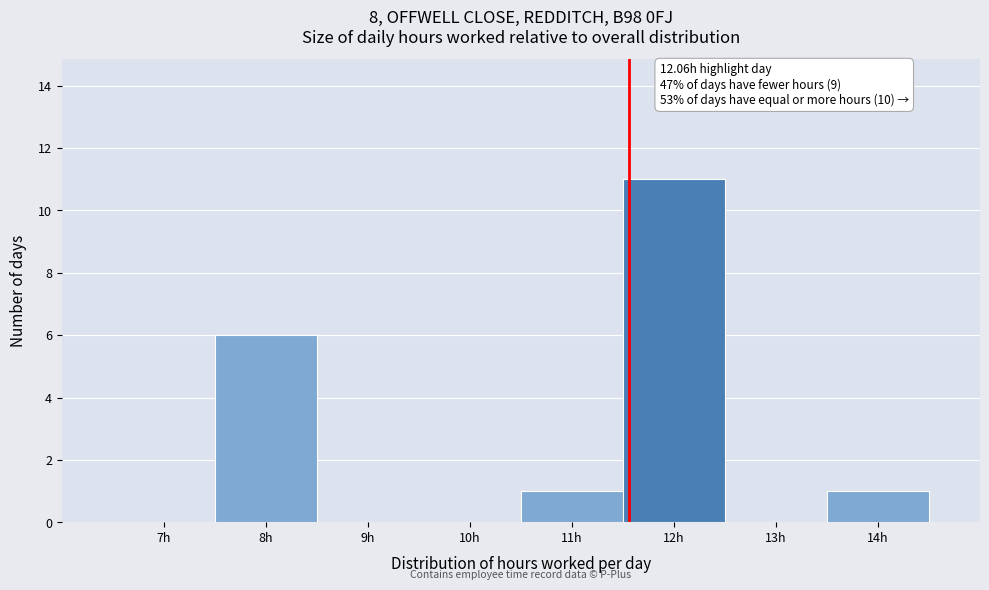

Reading right to left, extract all data points from this chart.

14h=1	13h=0	12h=11	11h=1	10h=0	9h=0	8h=6	7h=0